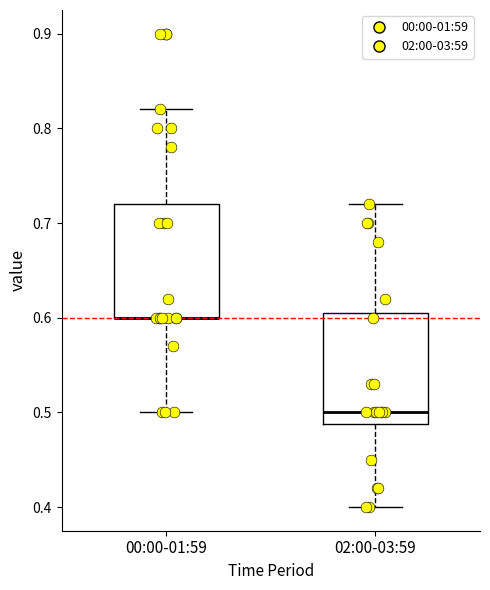

Reading left to right, read every box against the y-axis: the position of its median line, the range the box covers, and the ends of its whiskers. The values are not printed on the chart, so give them approximately, as read against the axis.

00:00-01:59: median 0.60 (drawn on the box's lower edge), box 0.60 to 0.72, whiskers 0.50 to 0.82
02:00-03:59: median 0.50, box 0.49 to 0.61, whiskers 0.40 to 0.72